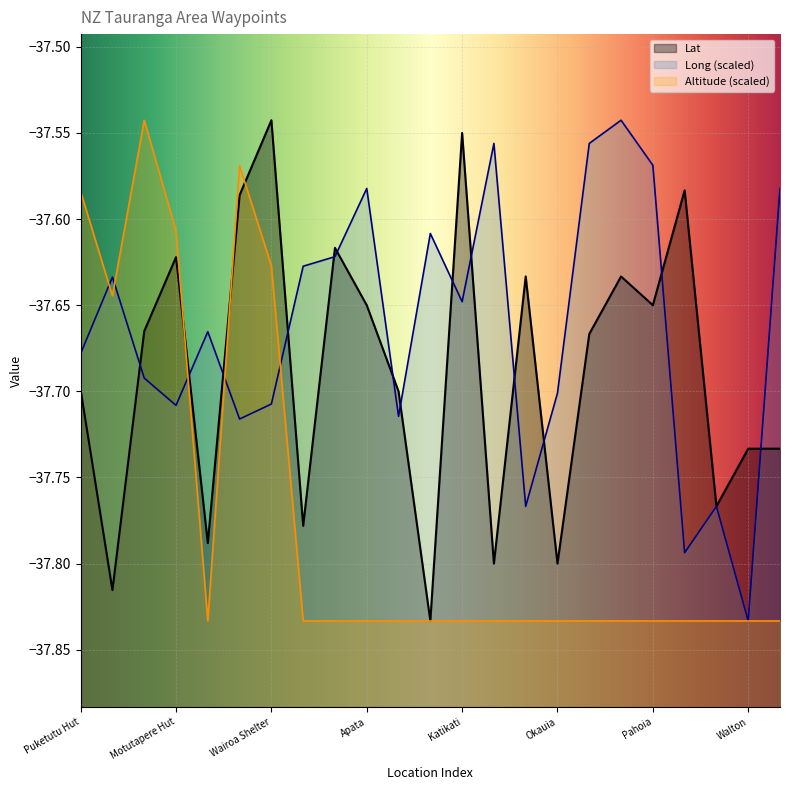

Rank the series at Okauia from lowest to highest value.

Altitude (scaled), Lat, Long (scaled)